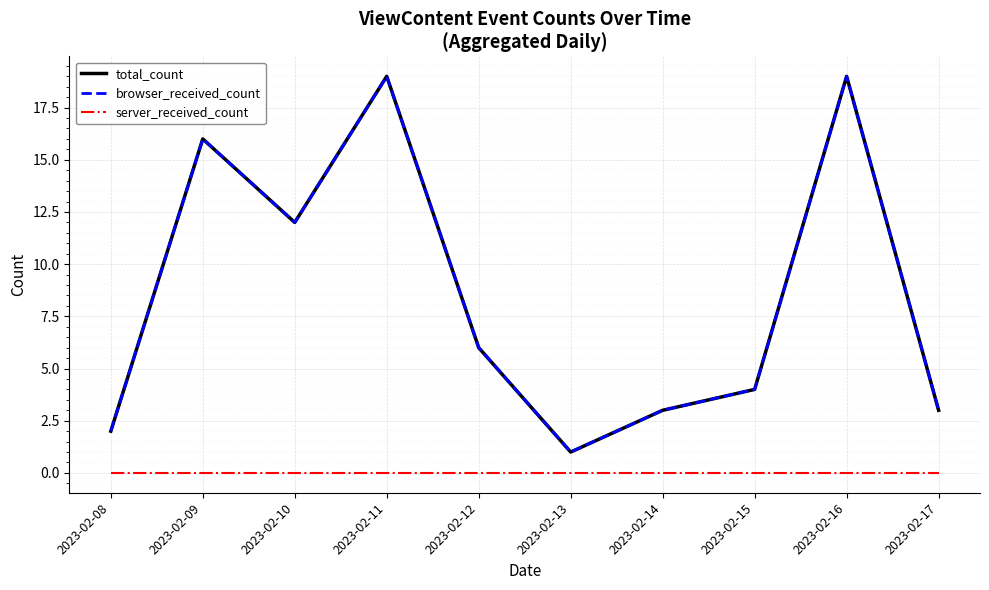

What is the difference between the maximum and minimum values in the total_count series?

18